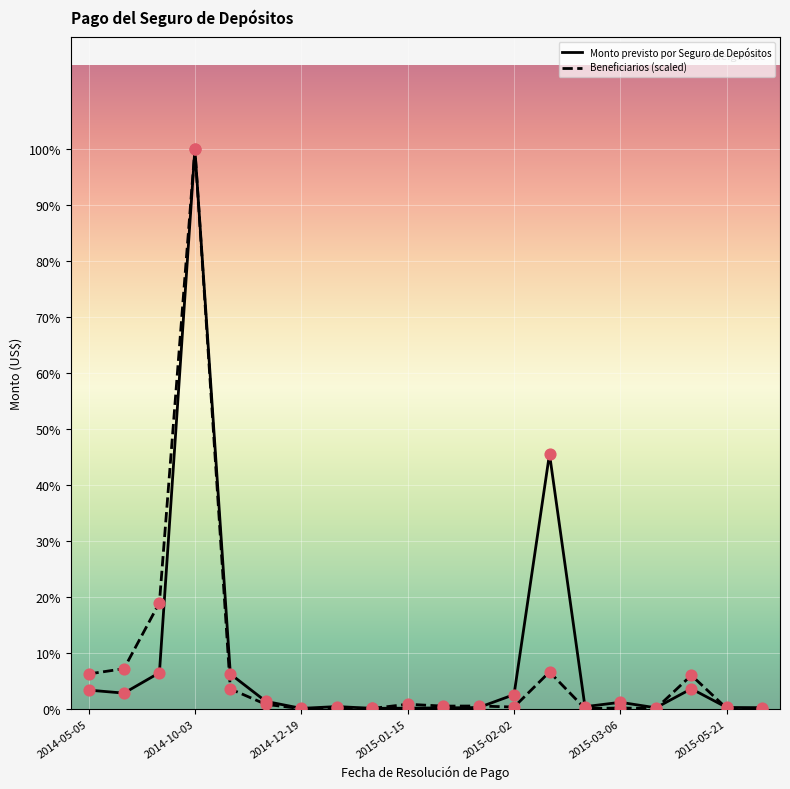

What are all the series names shown in the legend?

Monto previsto por Seguro de Depósitos, Beneficiarios (scaled)